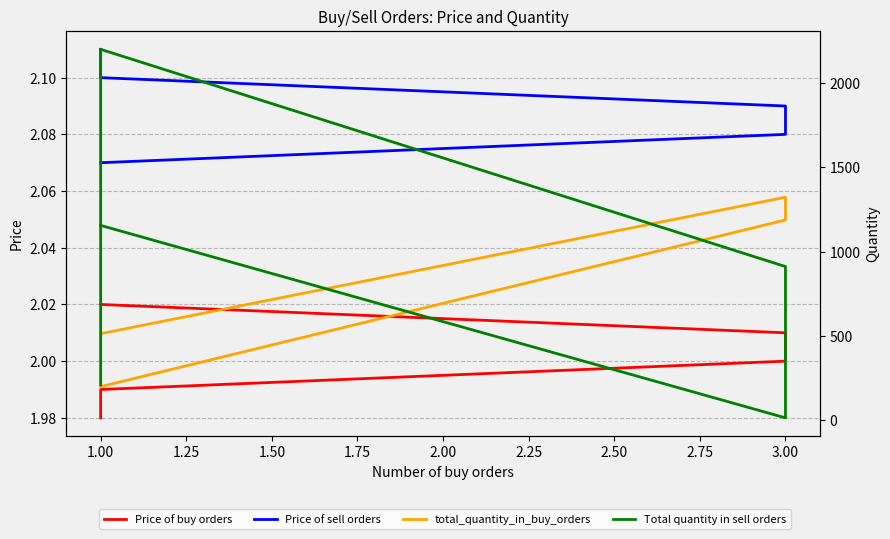

True or false: Price of sell orders has more than 0 interior local peaks.

False